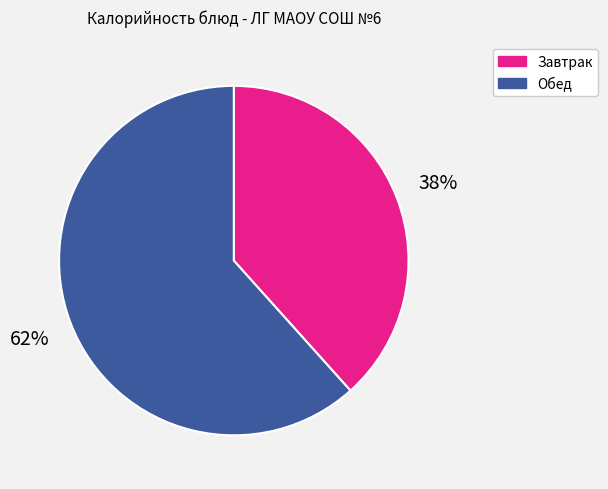

Does any single category account for the majority?

Yes